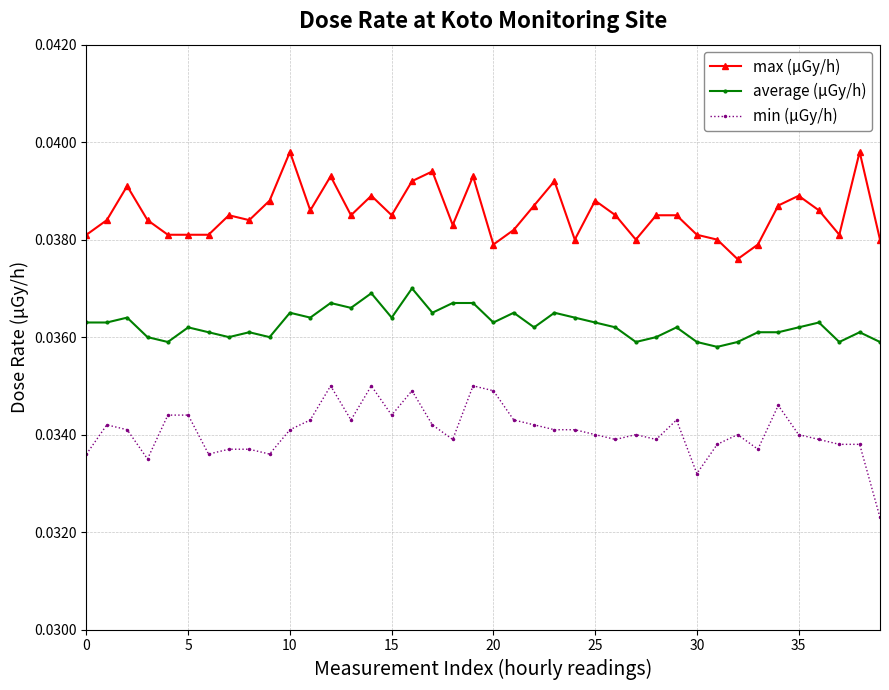

True or false: min (μGy/h) has more than 1 points higher than both neighbors.

True